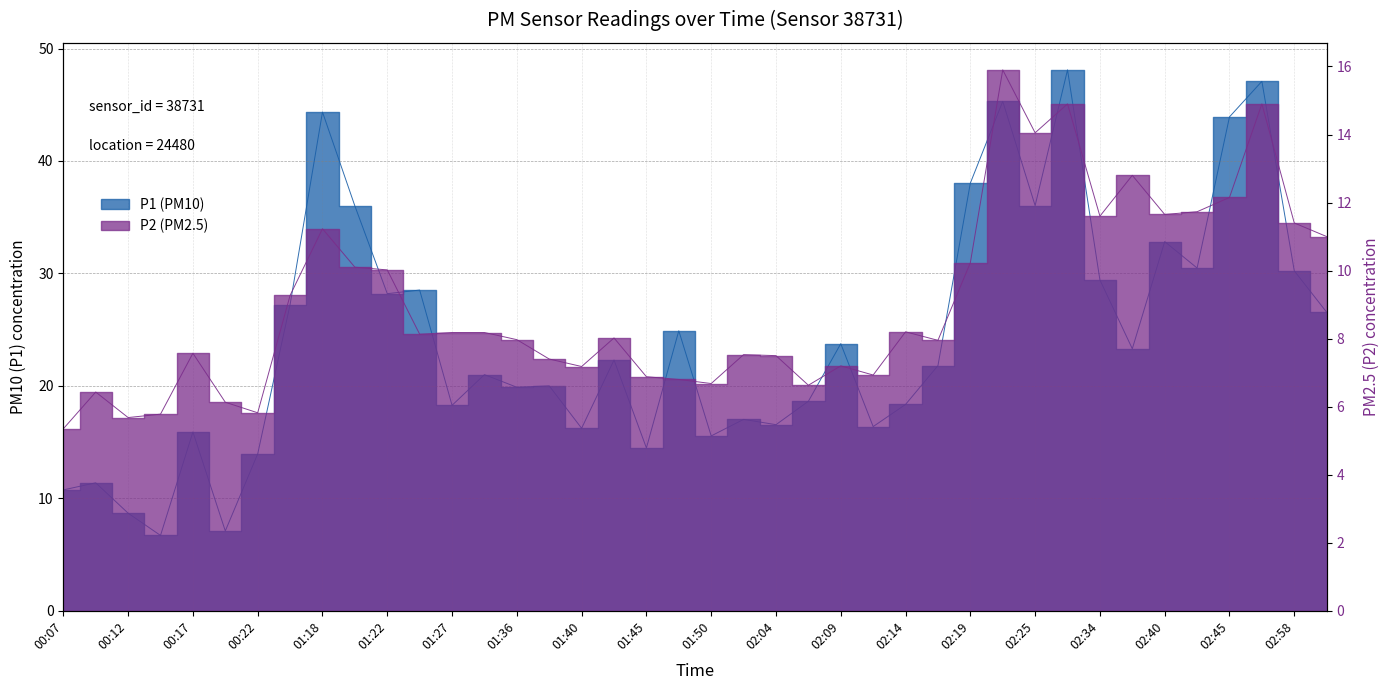

What is the label of the 28th point from the left?

02:17